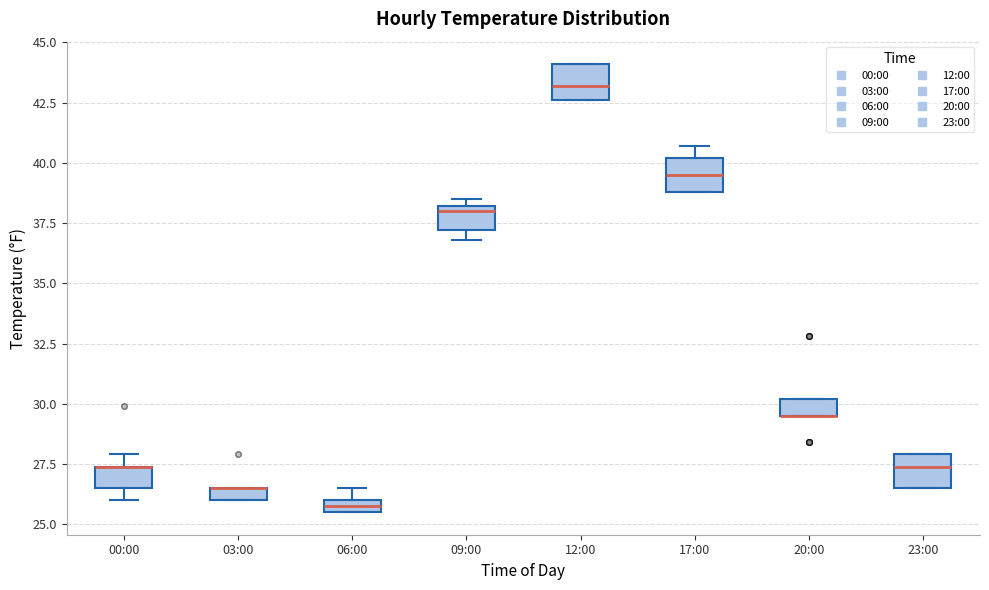

Where is the upper edge of the box for 00:00 on the y-axis? The values are not printed on the chart, so give them approximately, as read against the axis.

27.5